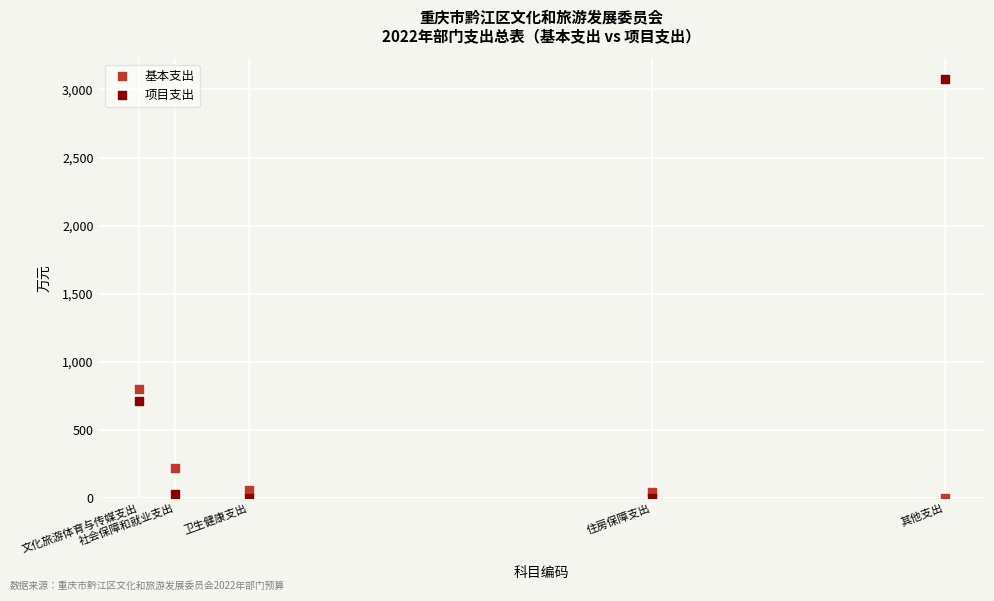

Which series has the widest spread of Y values?

项目支出